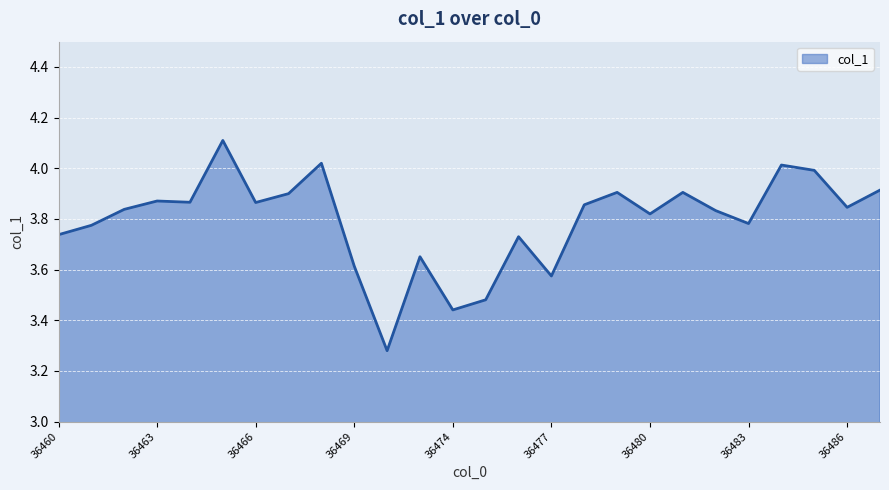

Count the number of data series in this chart.

1